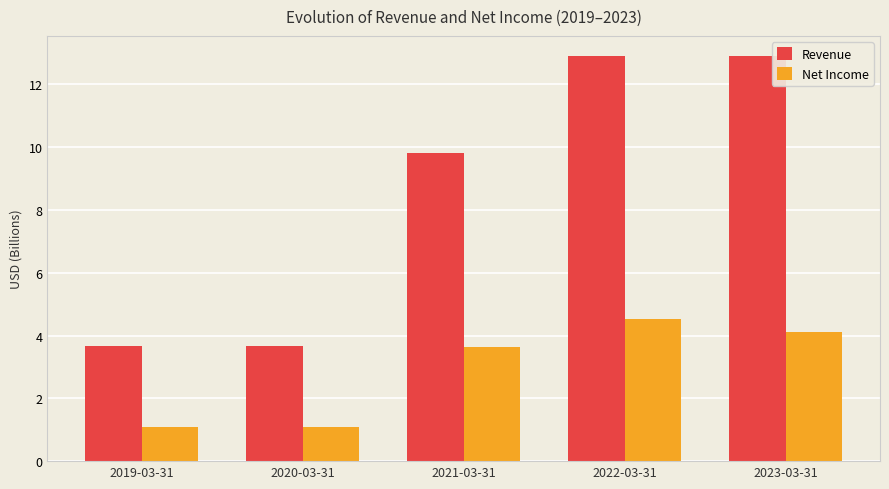

What is the sum of all Net Income values?

14.5